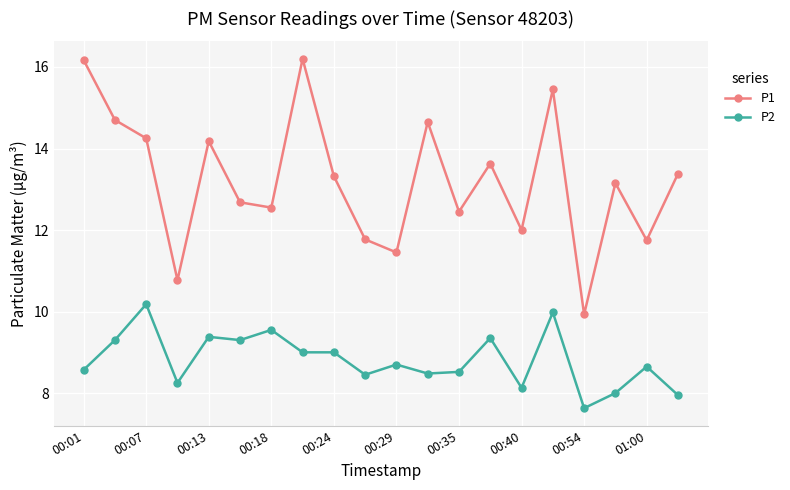

List the series in order of their peak value, highest first.

P1, P2